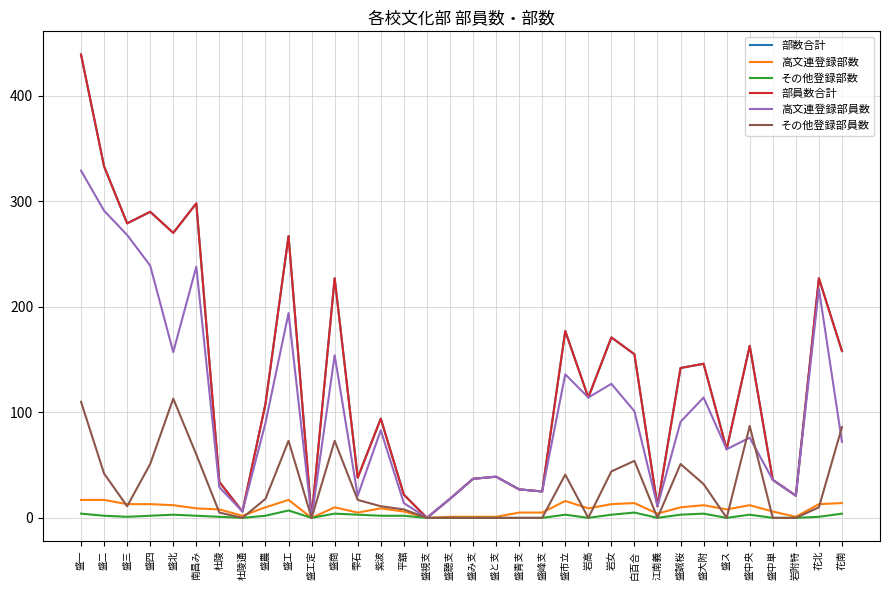

At how many categories does at least one series exceed 70?

19